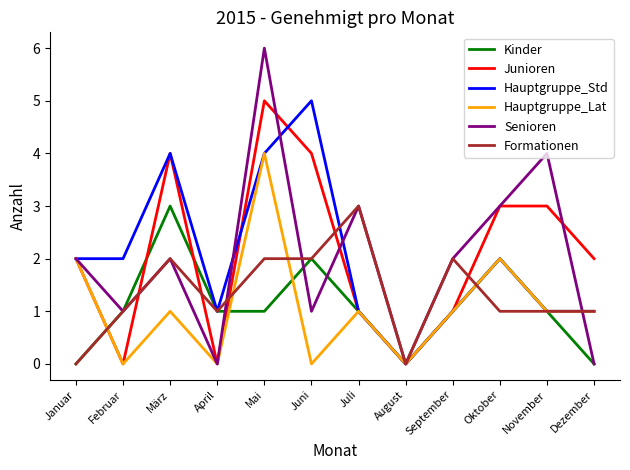

What is the spread (max minus min) of values at Juni?

5